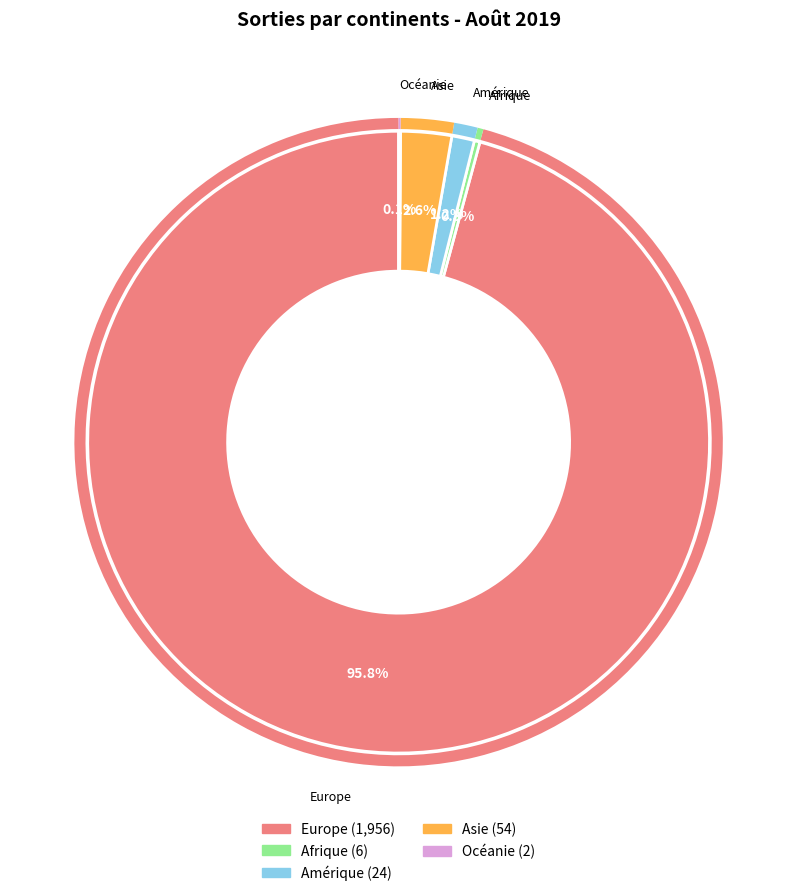

Does any single category account for the majority?

Yes